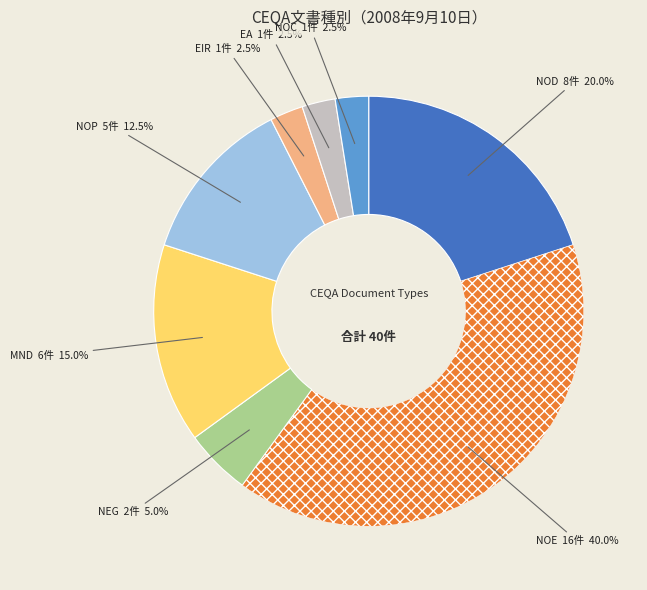

Does any single category account for the majority?

No